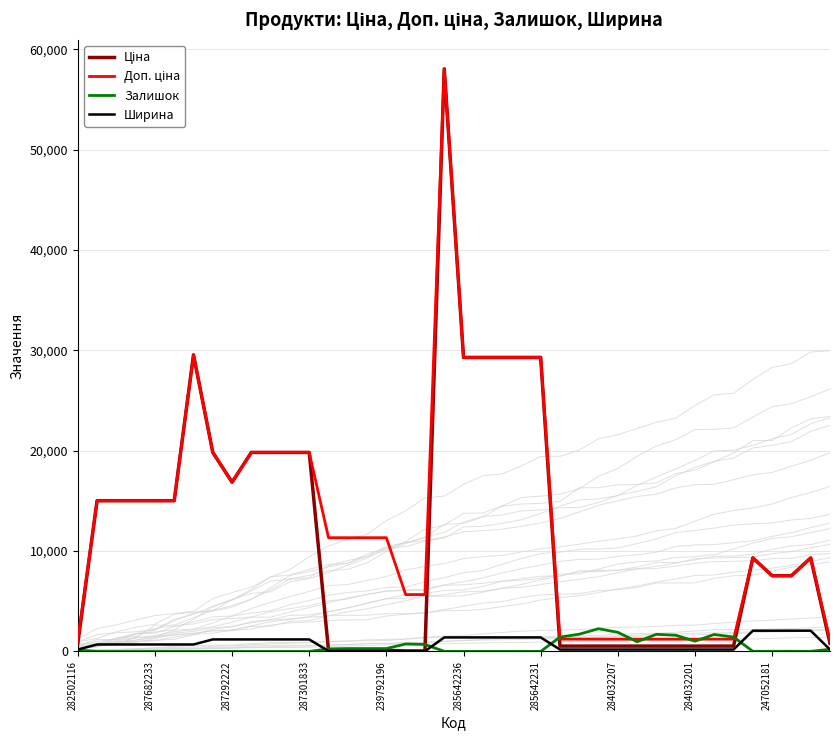

Which series ends up on top after the final intersection of Ширина and Залишок?

Залишок